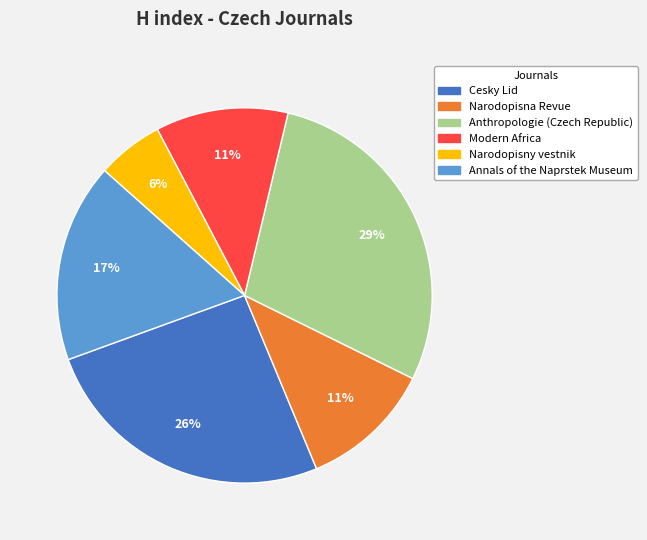

To the nearest percent, what is the combined percentage of Cesky Lid and Narodopisna Revue?

37%